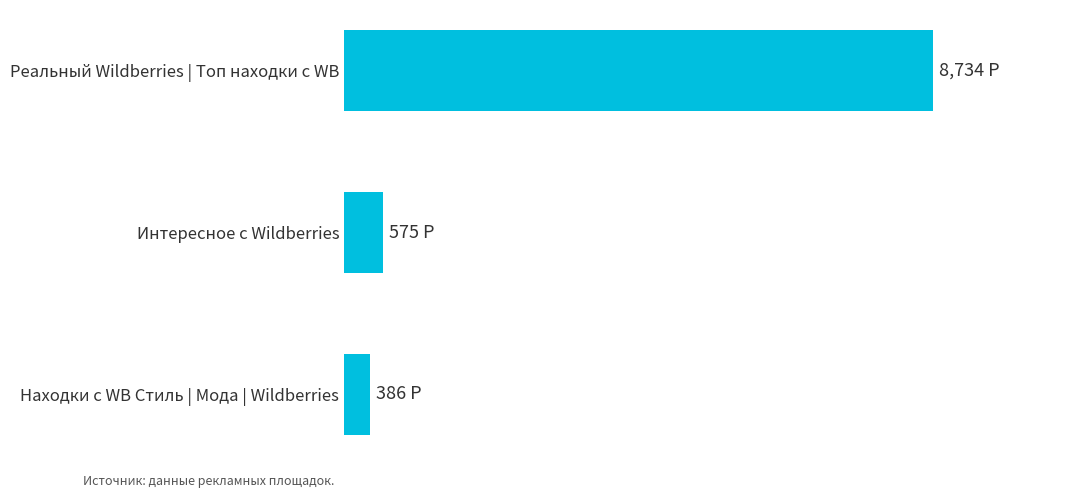

Does the chart contain any negative values?

No